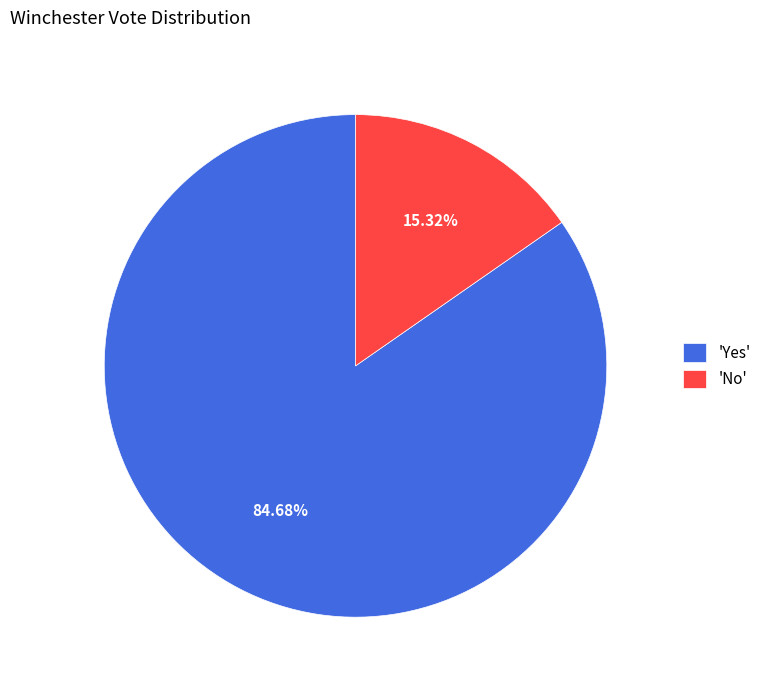

What is the smallest slice in the pie chart?

'No'